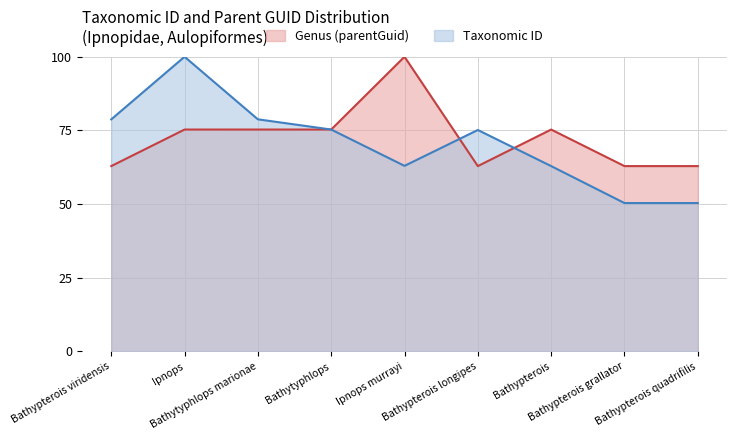

True or false: Taxonomic ID and Genus (parentGuid) intersect in this chart.

True